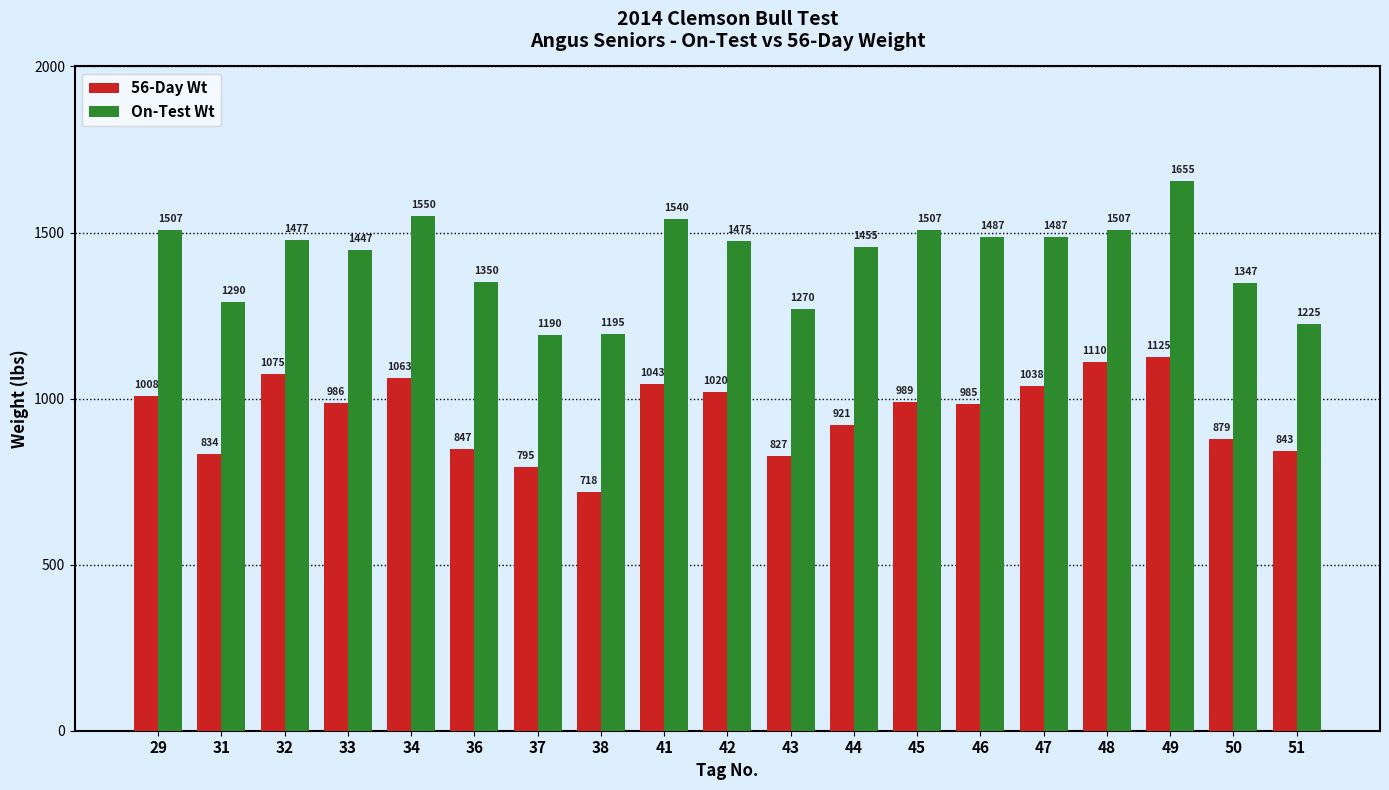

At how many categories does at least one series exceed 1191?

18